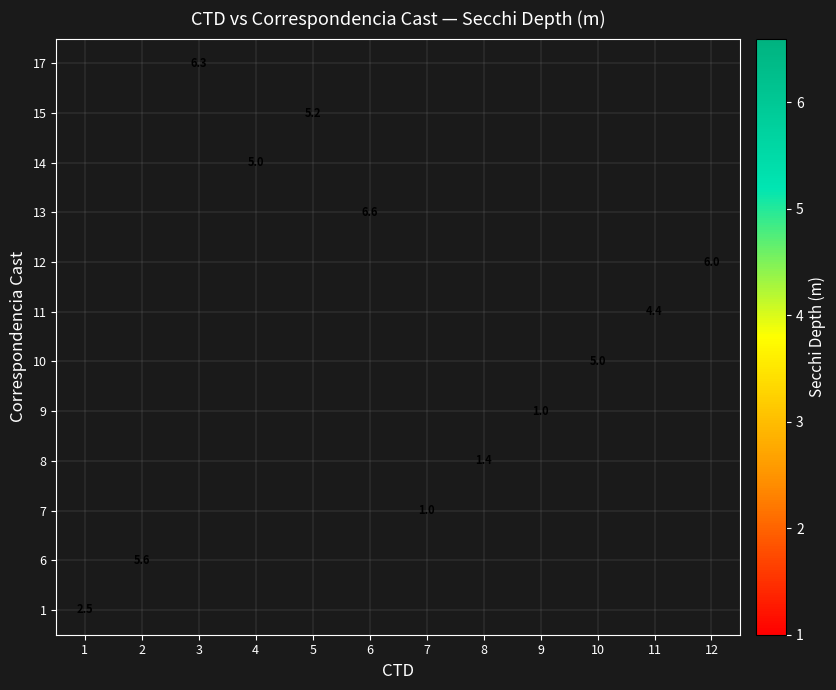

How many series are shown in this chart?

12